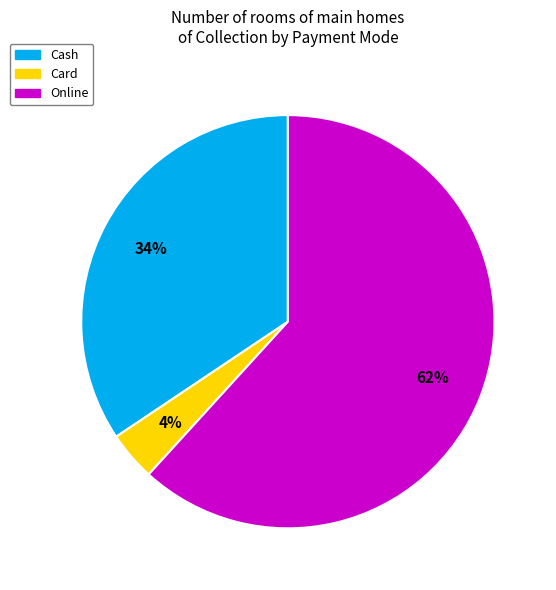

The Card slice represents 4% of the pie. True or false?

True